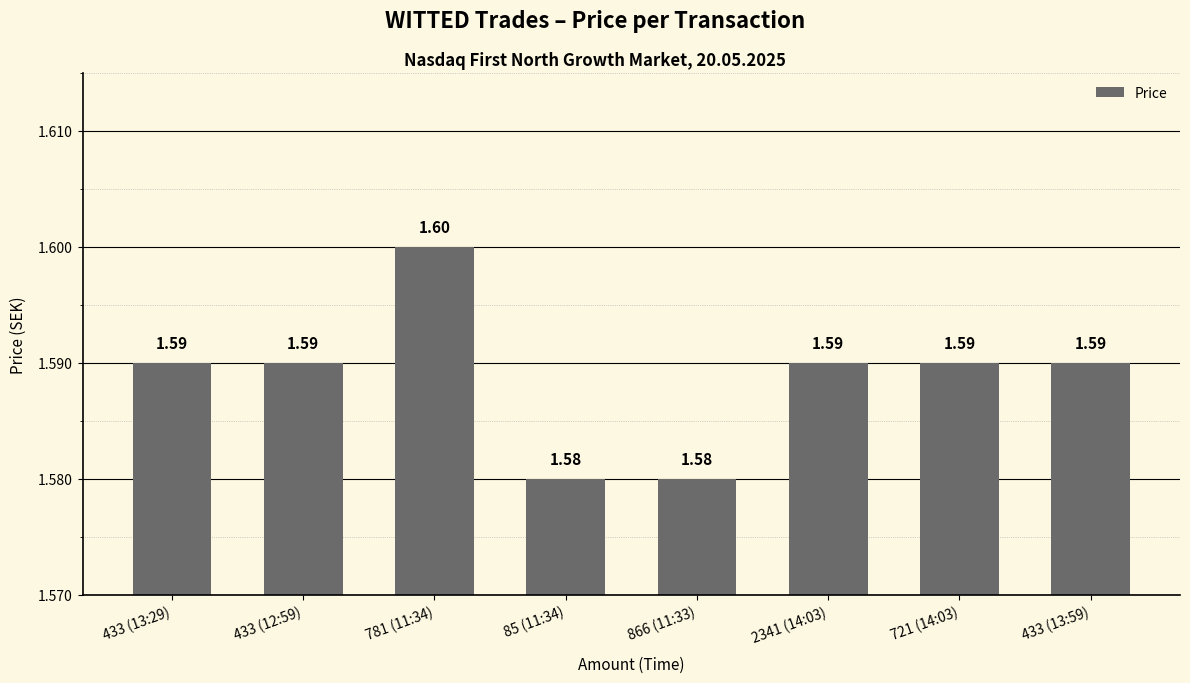

True or false: the data shows 1.6 at 781 (11:34).

True